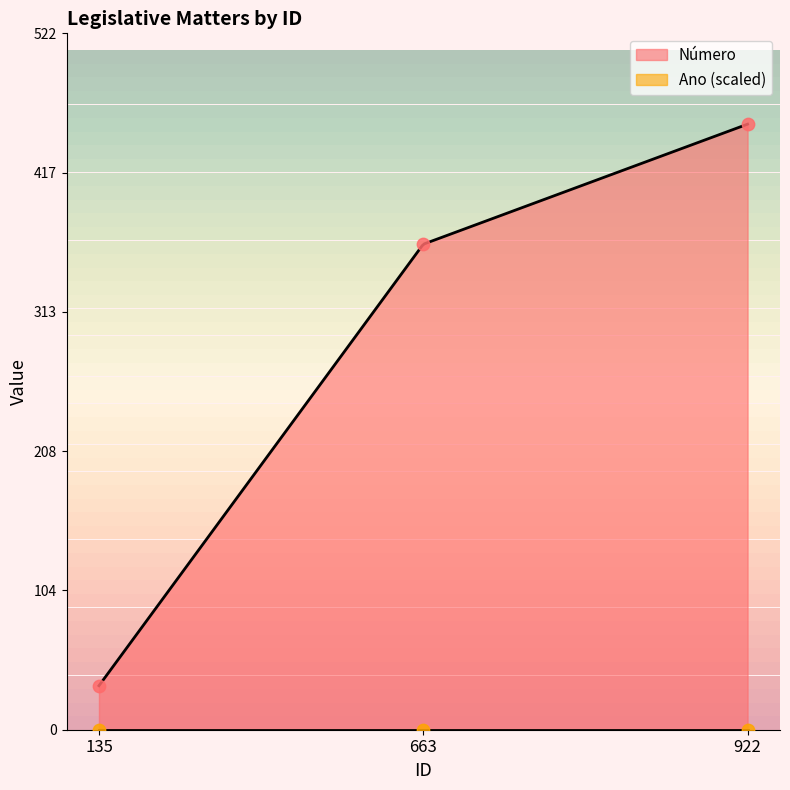

What is the change in value from 135 to 922?

+421